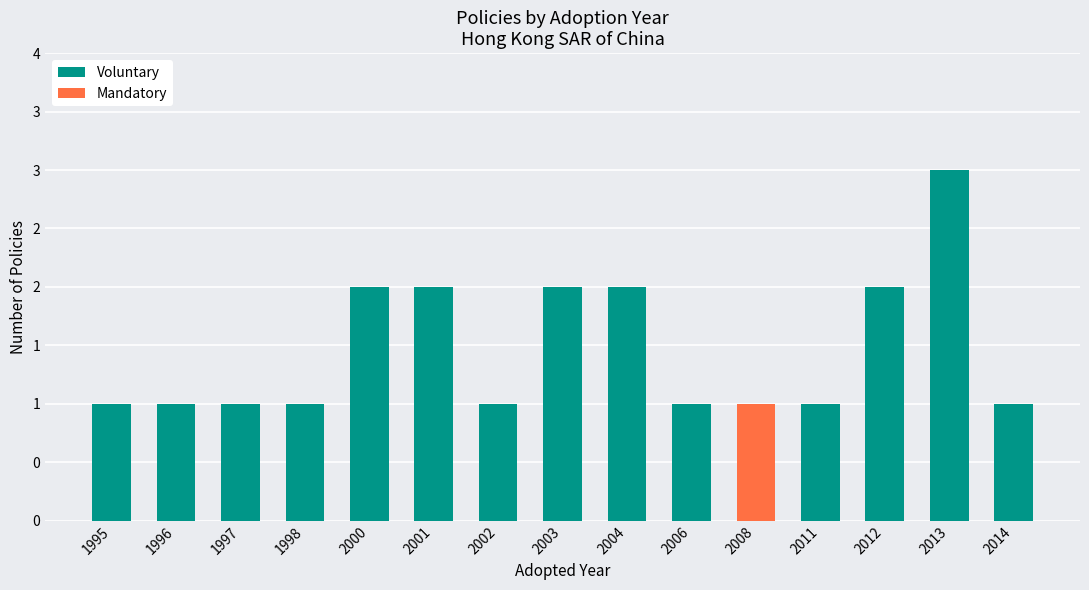

At which category is the sum across all series the highest?

2013